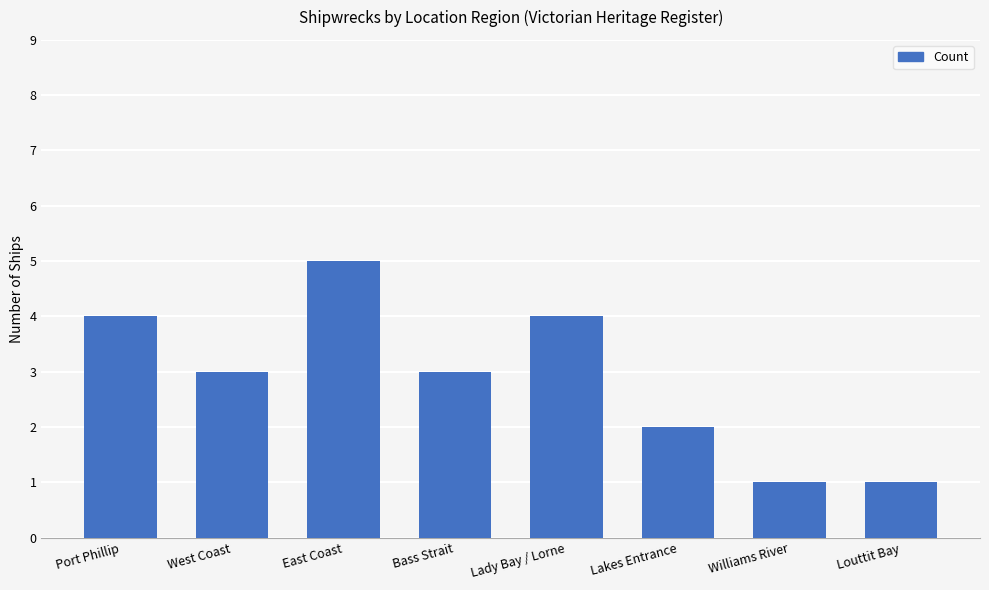

What is the label of the 1st bar from the left?

Port Phillip